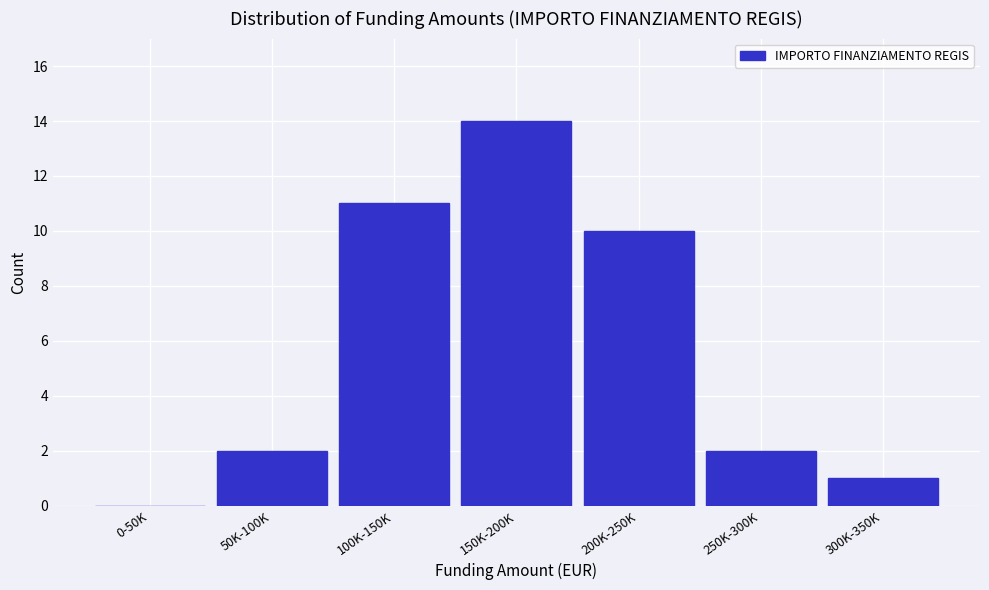

Reading right to left, transcribe all the data shown in this chart.

300K-350K=1	250K-300K=2	200K-250K=10	150K-200K=14	100K-150K=11	50K-100K=2	0-50K=0